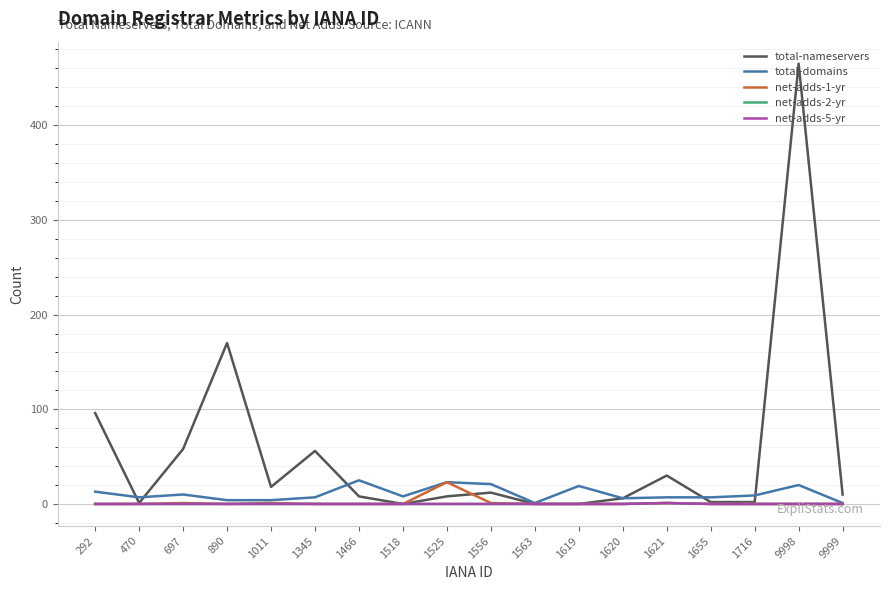

True or false: total-domains has more than 0 interior local peaks.

True